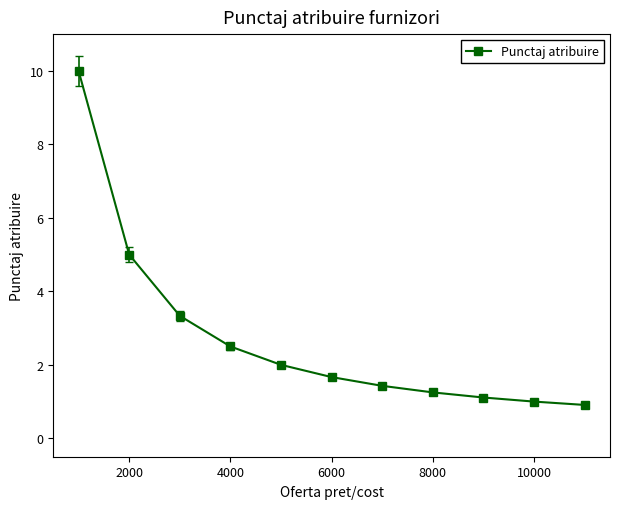

What is the difference between the maximum and minimum values?

9.1